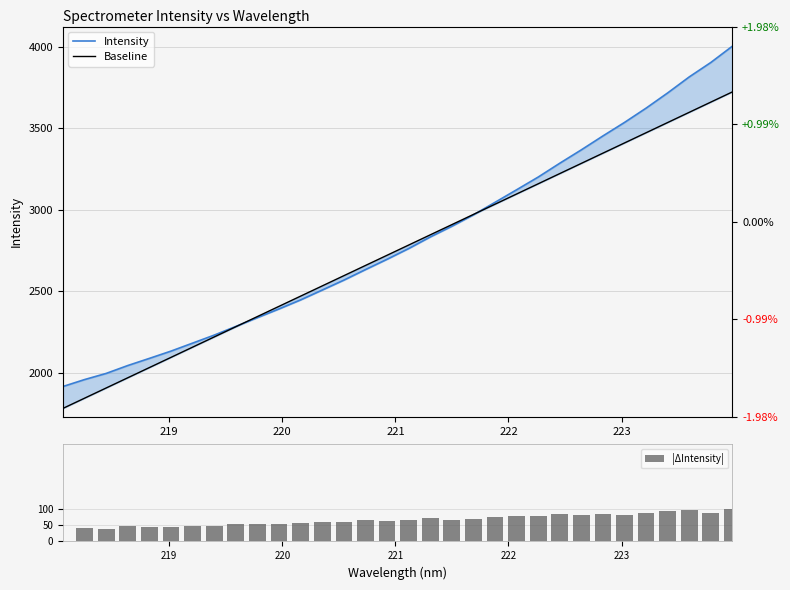

What is the maximum value for |ΔIntensity|?

100.0